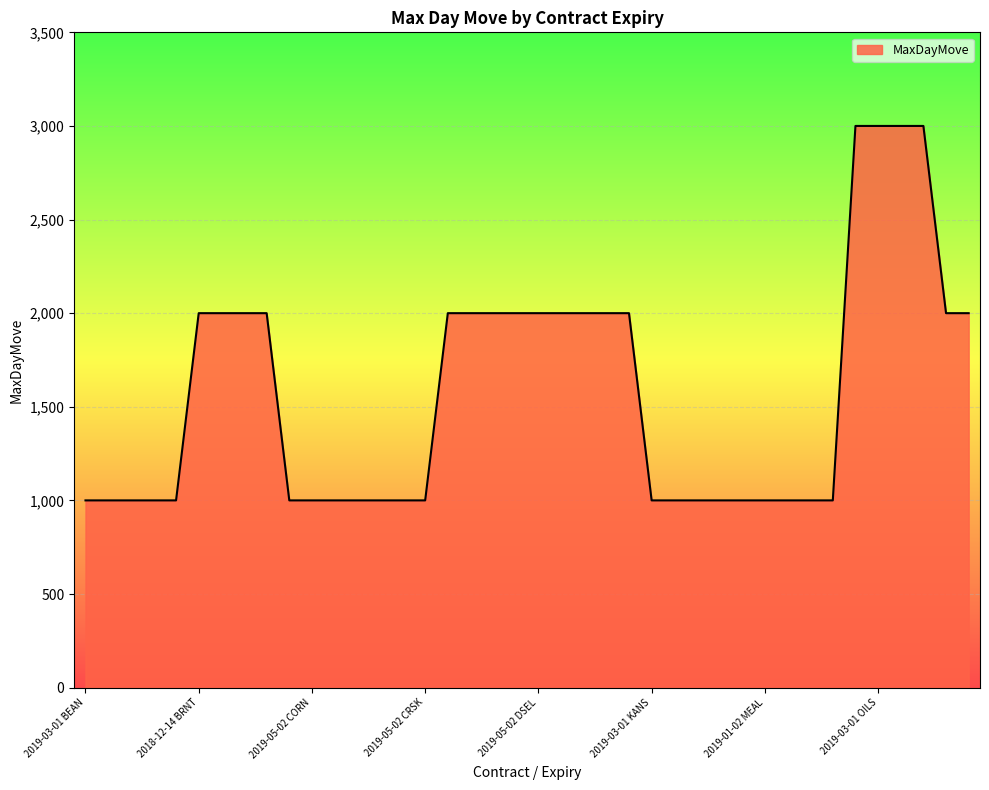

What is the minimum value shown in the chart?

1000